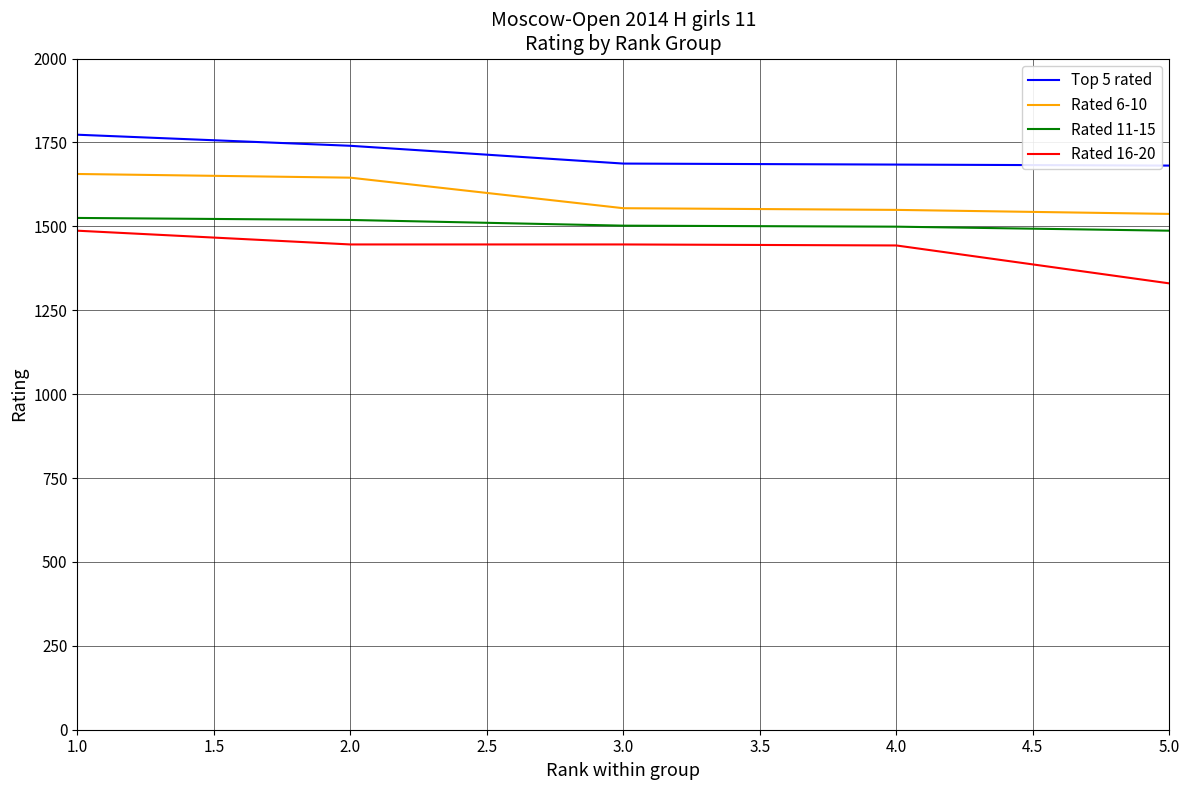

List the series in order of their overall mean, highest first.

Top 5 rated, Rated 6-10, Rated 11-15, Rated 16-20